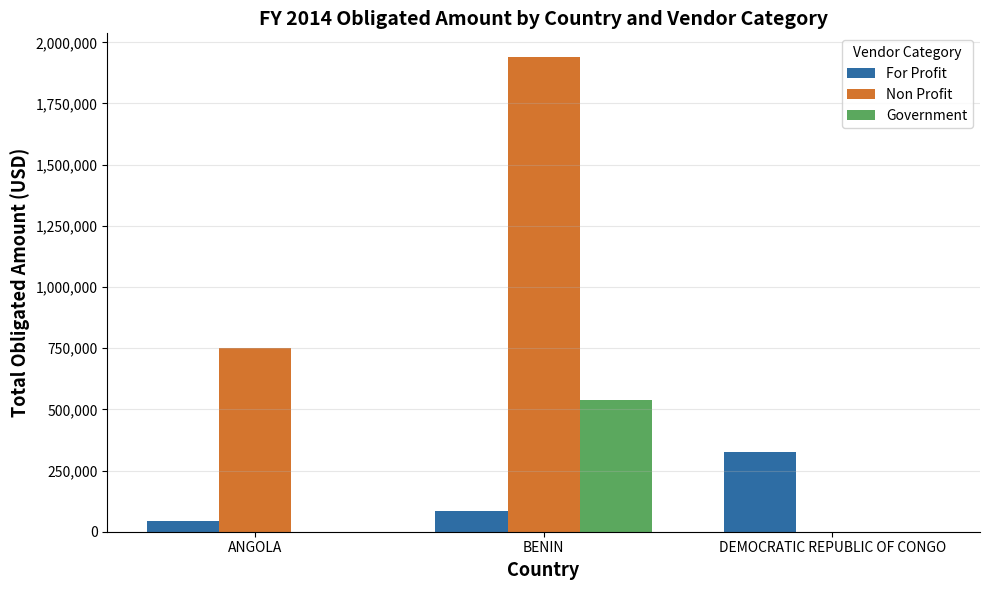

What is the average value of the Non Profit series?

897186.8